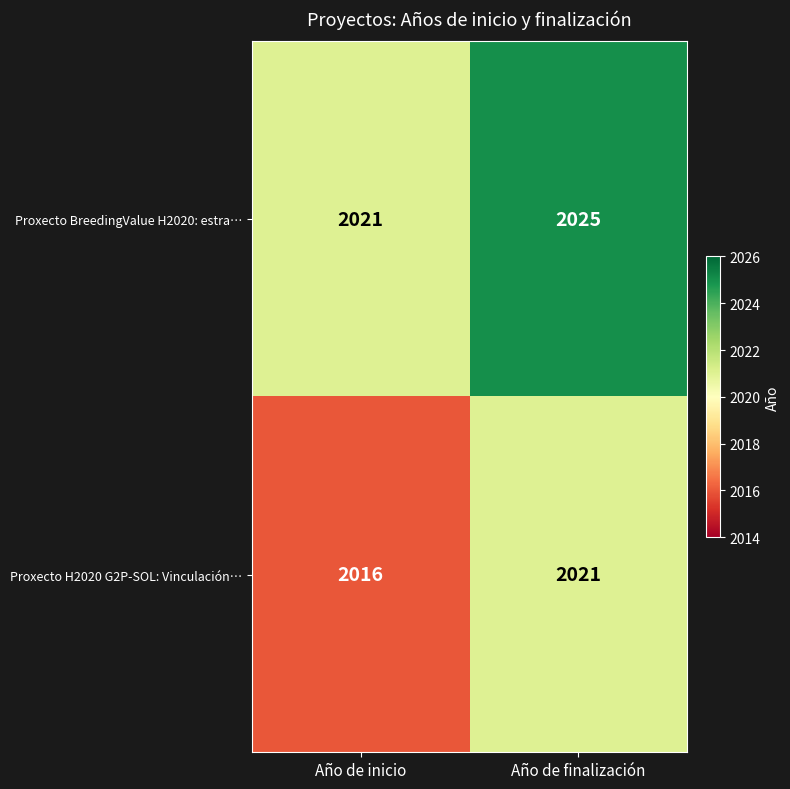

Is it true that Proxecto BreedingValue H2020: estra… equals 2937 at Año de finalización?

False